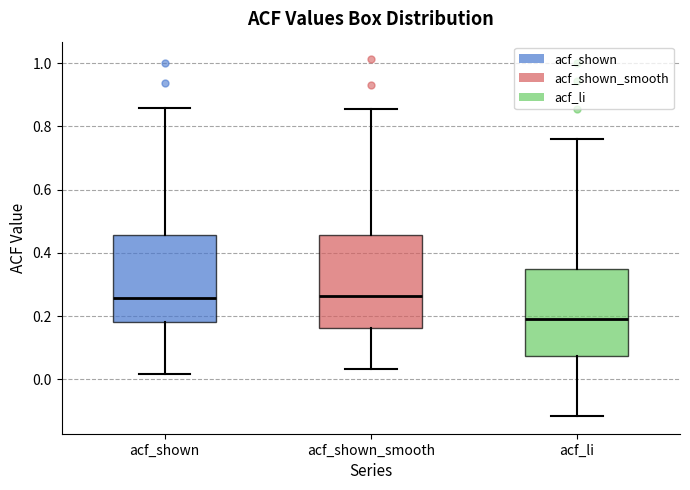

Reading left to right, transcribe this box plot: for each box, give where its median line is, the range the box spans, and where its two whiskers end, as read against the y-axis. The values are not printed on the chart, so give them approximately, as read against the axis.

acf_shown: median 0.26, box 0.18 to 0.46, whiskers 0.02 to 0.86
acf_shown_smooth: median 0.26, box 0.16 to 0.46, whiskers 0.04 to 0.86
acf_li: median 0.20, box 0.08 to 0.36, whiskers -0.12 to 0.76